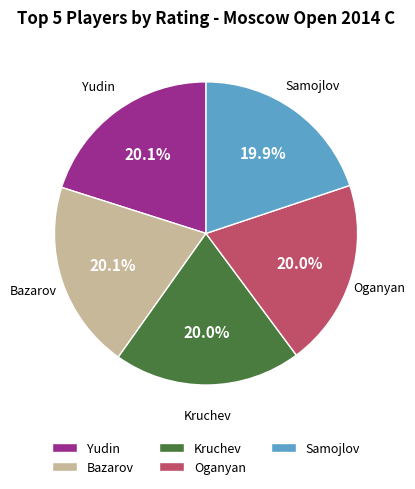

What is the ratio of the value at Oganyan to the value at Yudin?

1.0